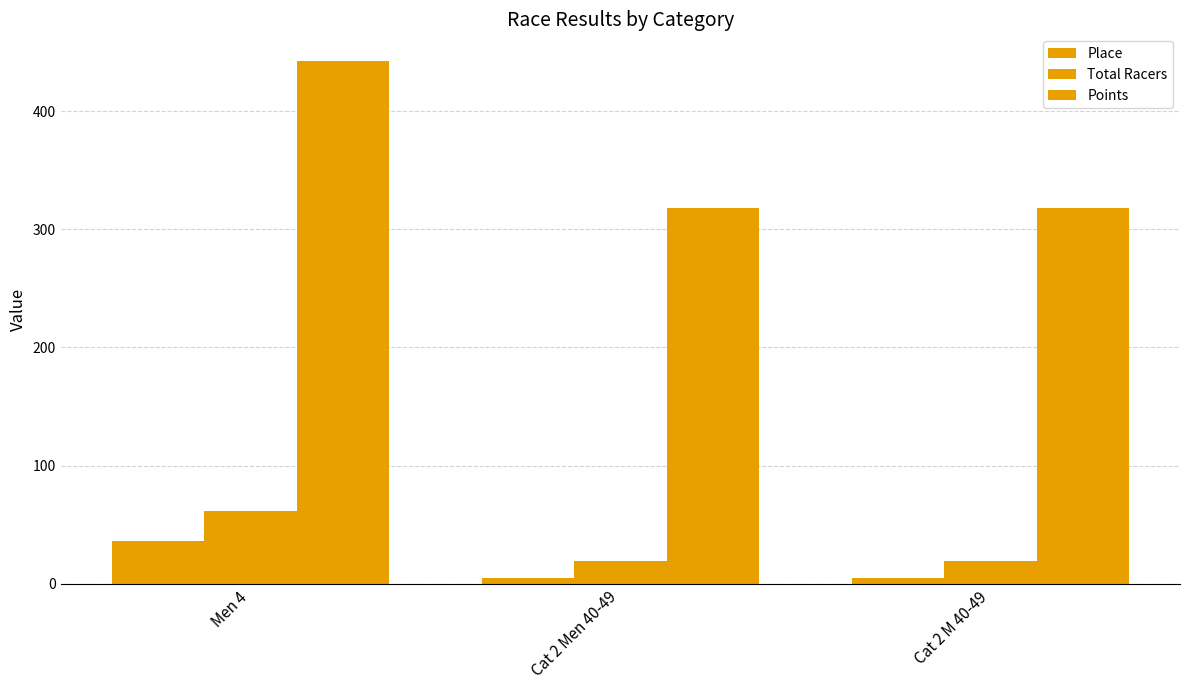

The value of Points at Cat 2 M 40-49 is 428.3. True or false?

False